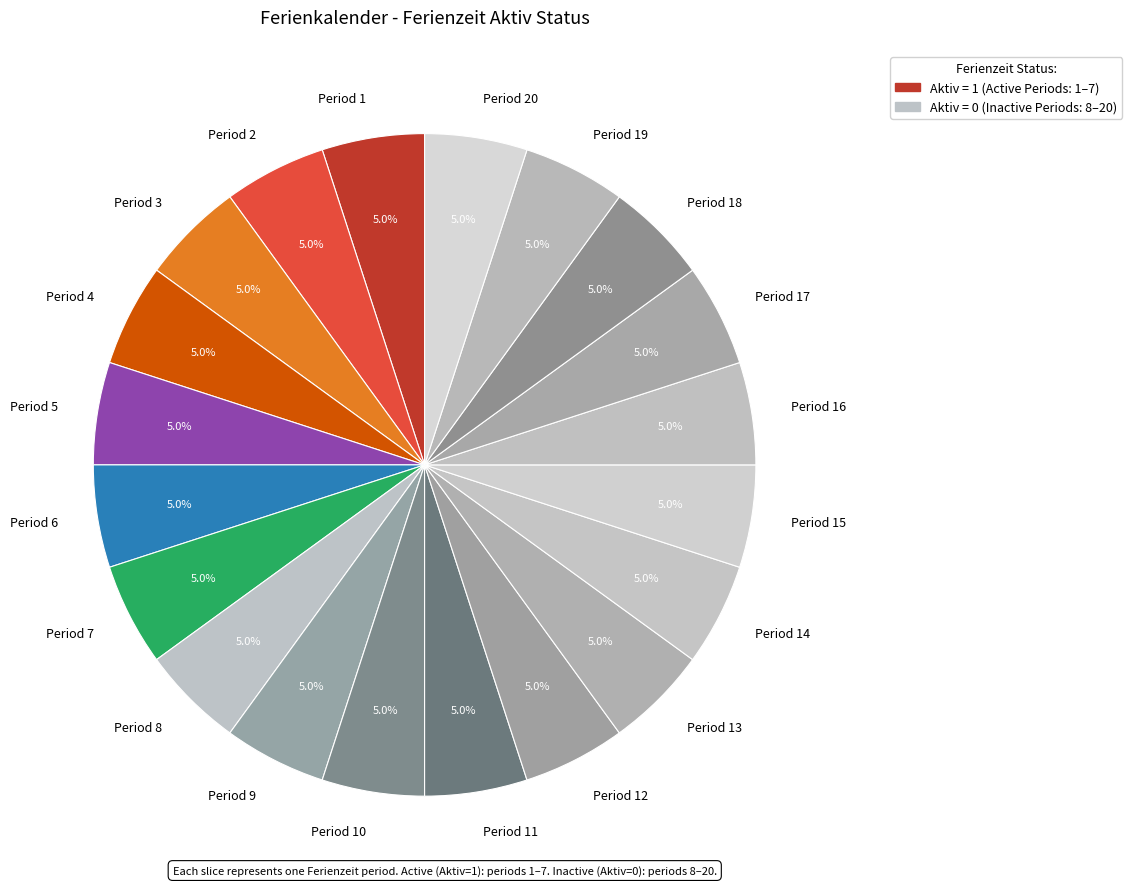

Is there a majority slice in this chart?

No